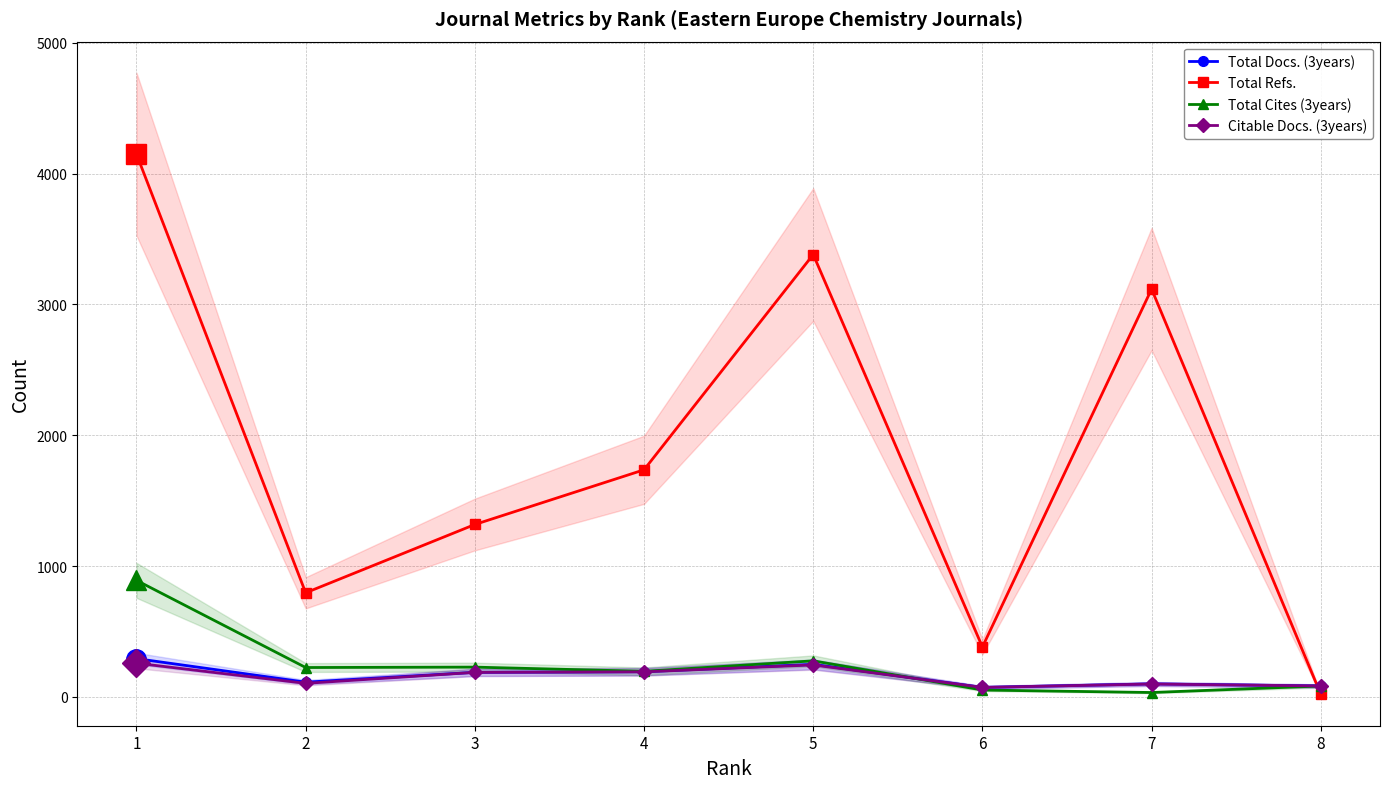

Reading right to left, transcribe all the data shown in this chart.

Total Docs. (3years): 84	100	73	249	193	188	113	293
Total Refs.: 21	3117	382	3381	1736	1318	796	4148
Total Cites (3years): 84	34	53	276	196	228	225	891
Citable Docs. (3years): 84	99	73	245	192	188	104	258